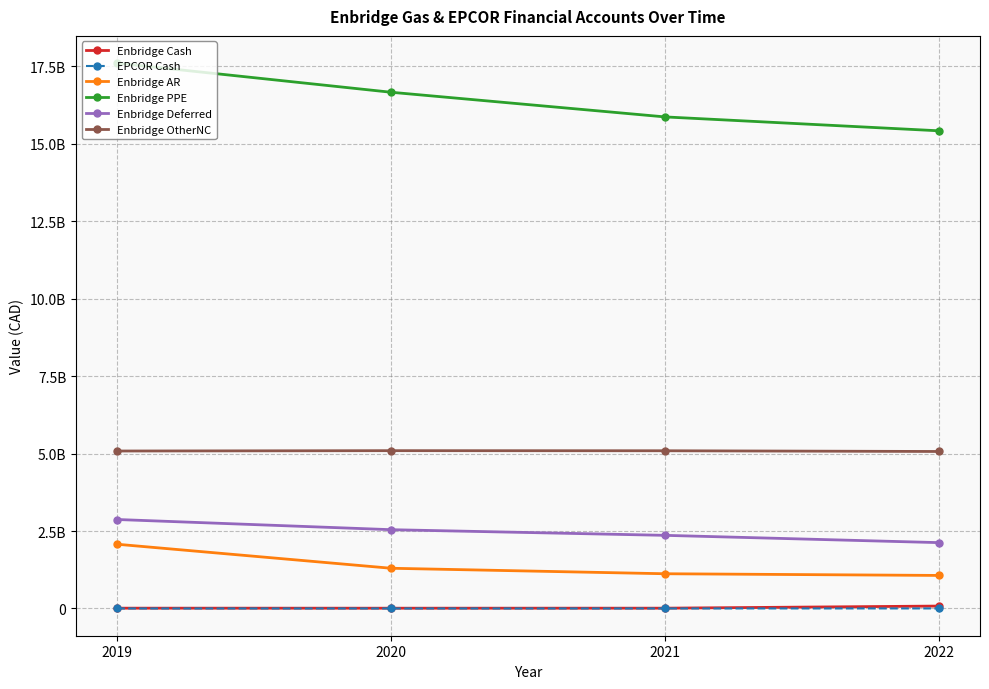

True or false: Enbridge PPE and Enbridge Deferred cross at least once.

False